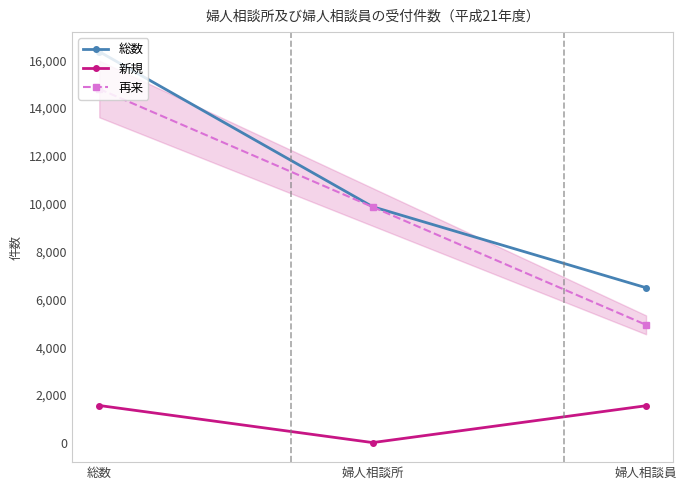

What is the label of the 3rd point from the right?

総数